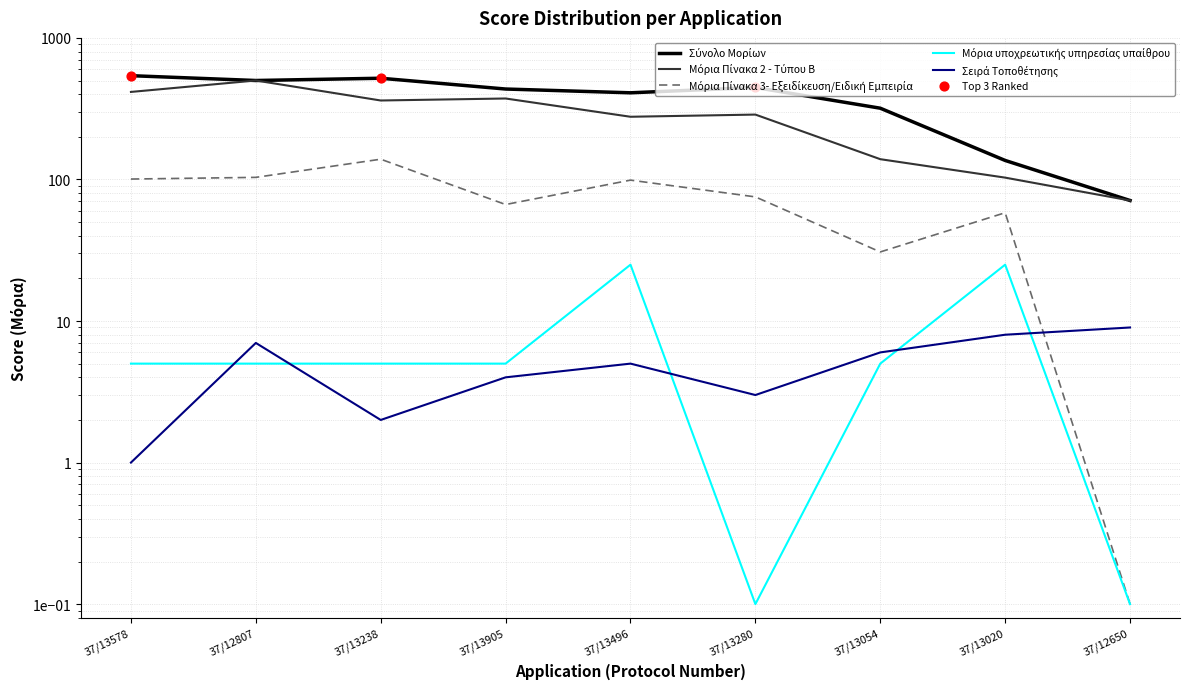

Is the value of Μόρια Πίνακα 3- Εξειδίκευση/Ειδική Εμπειρία at 37/13905 greater than the value of Μόρια υποχρεωτικής υπηρεσίας υπαίθρου at 37/12650?

Yes